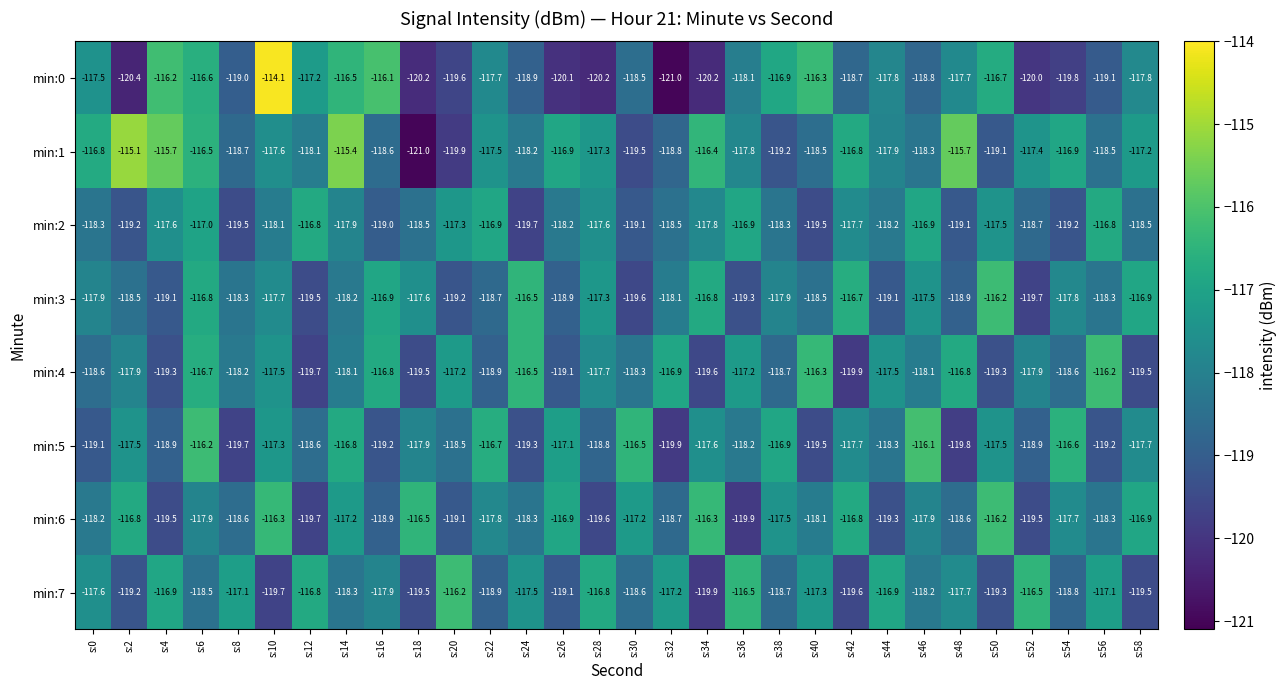

What is the difference between the min:4 values at s:44 and s:20?

0.3